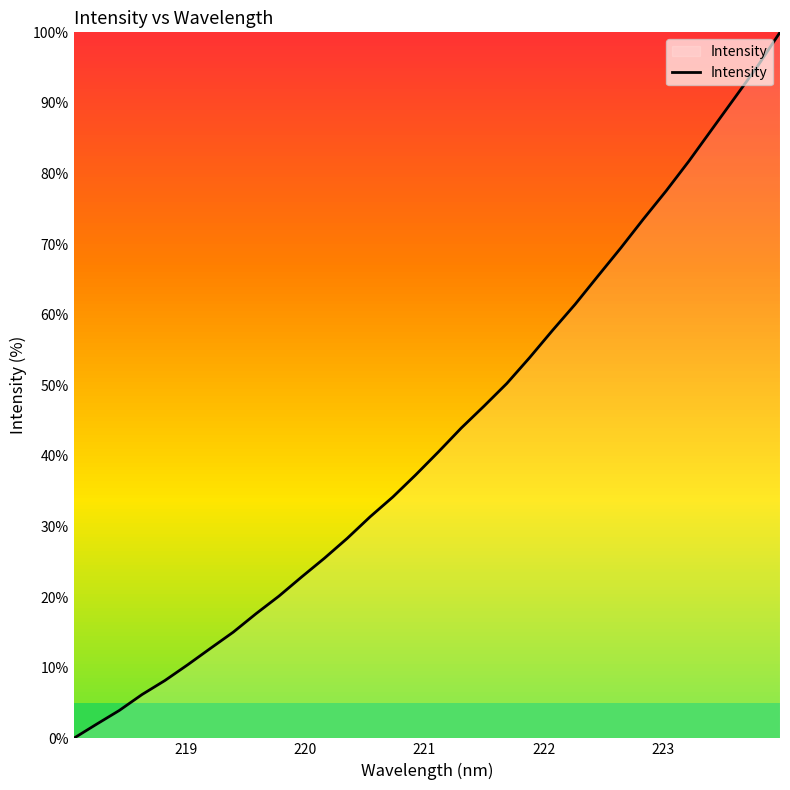

What is the difference between the maximum and minimum values?

100.0